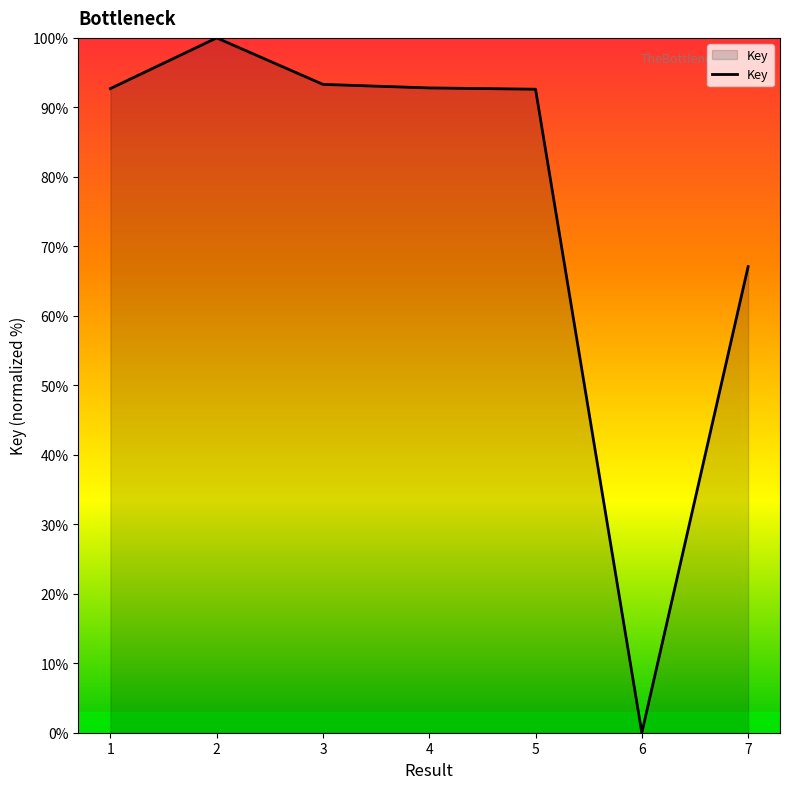

How many lines are shown in the chart?

1